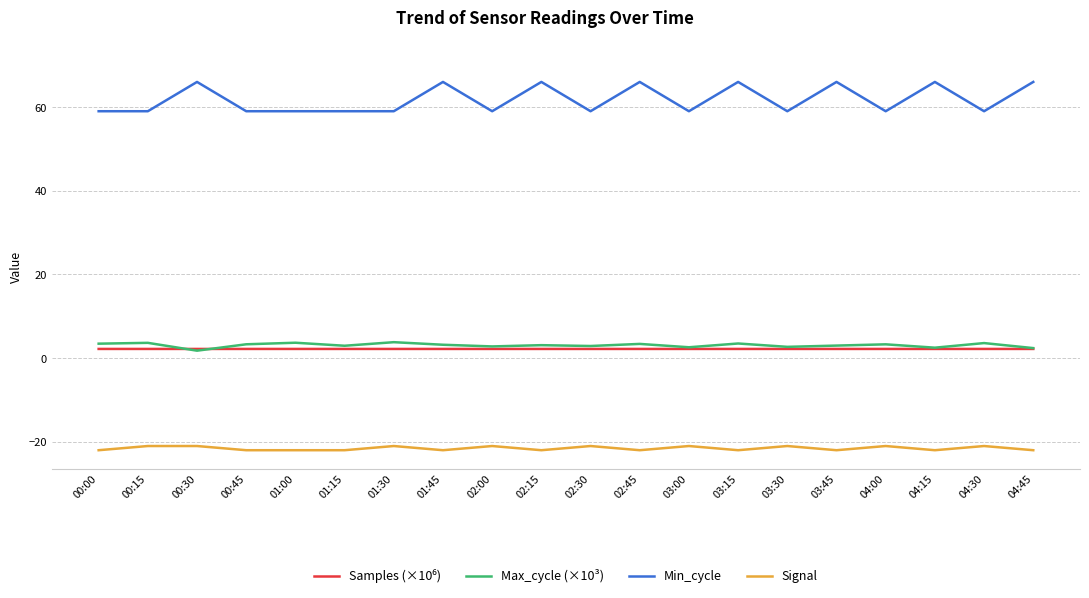

Which series has the widest spread of values?

Min_cycle